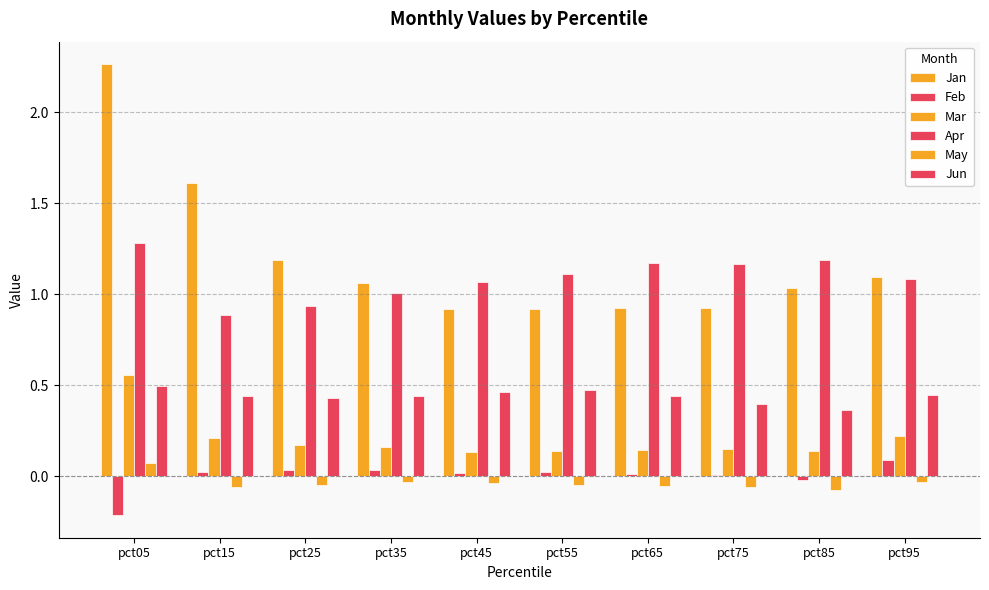

How many groups of bars are there?

10